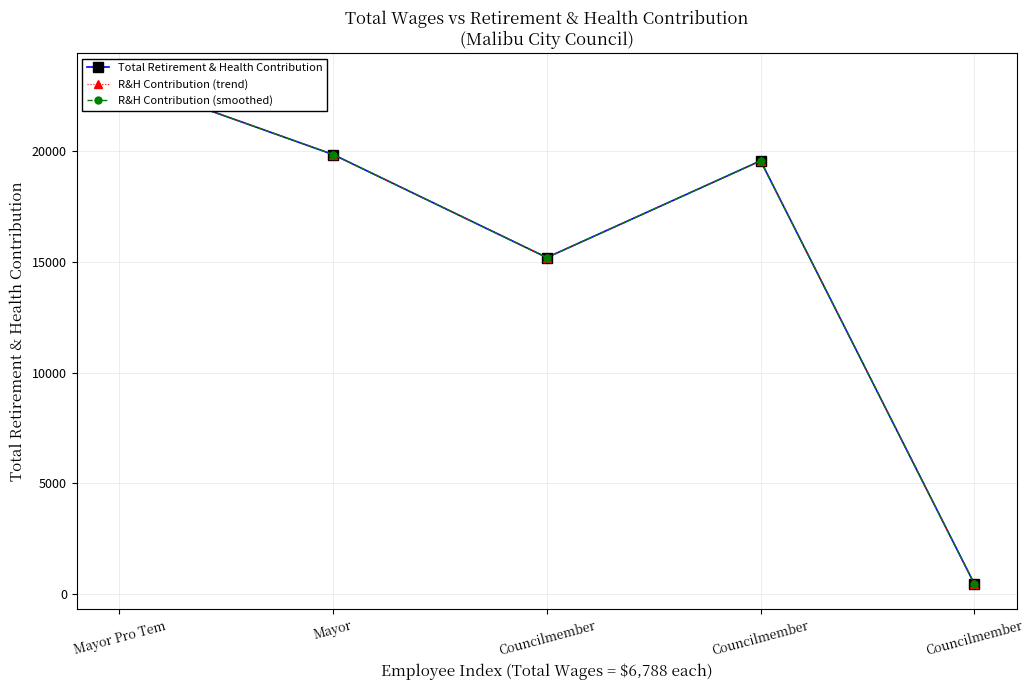

True or false: Total Retirement & Health Contribution and R&H Contribution (smoothed) intersect in this chart.

False